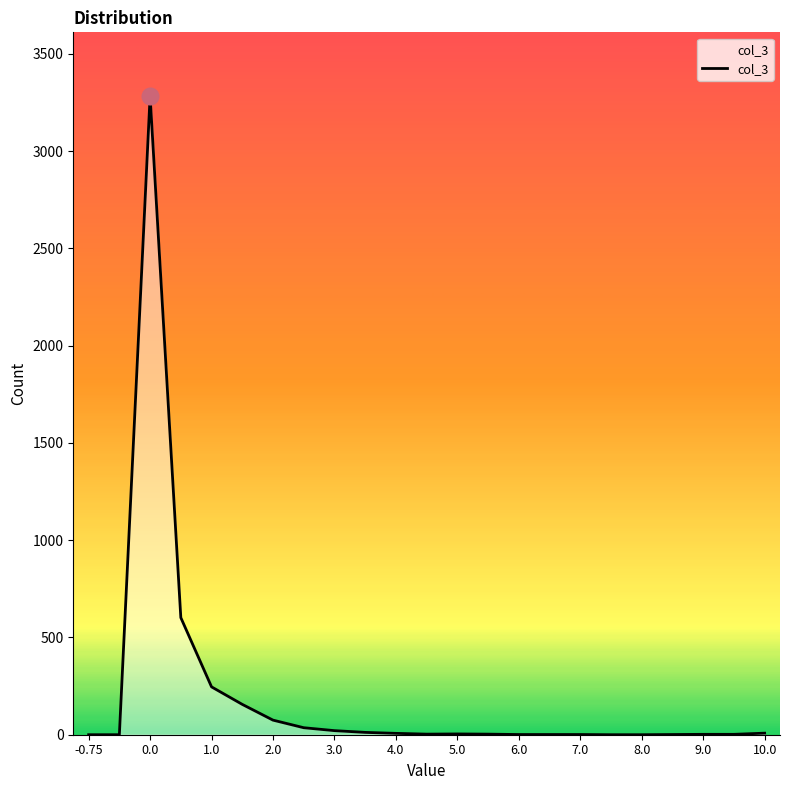

What is the difference between the maximum and minimum values?

3283